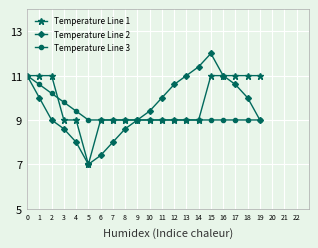

Which series has the widest spread of values?

Temperature Line 2